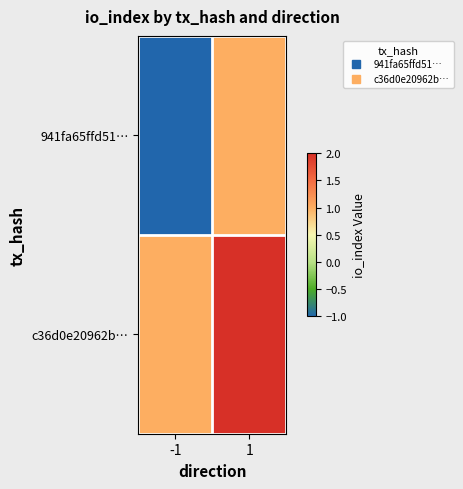

Reading left to right, list all the values displayed in this chart.

941fa65ffd51…: -1=-1	1=1
c36d0e20962b…: -1=1	1=2